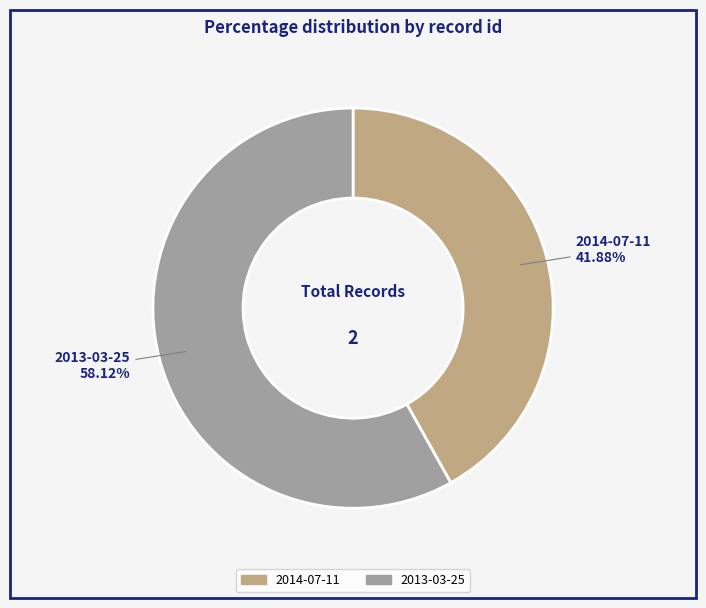

Count the number of slices in the pie.

2